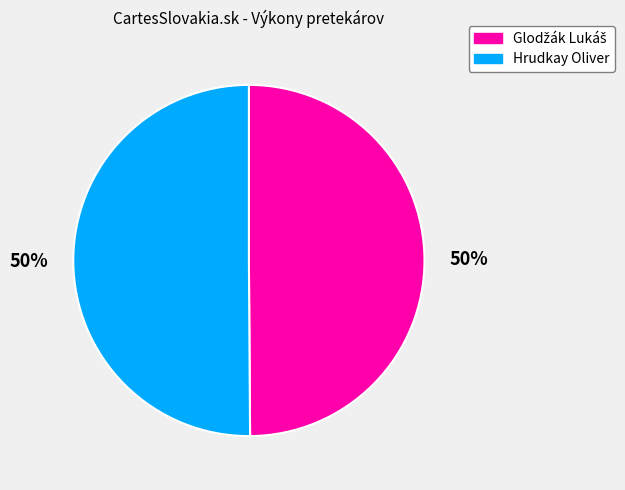

What percentage is the Hrudkay Oliver slice, to the nearest percent?

50%